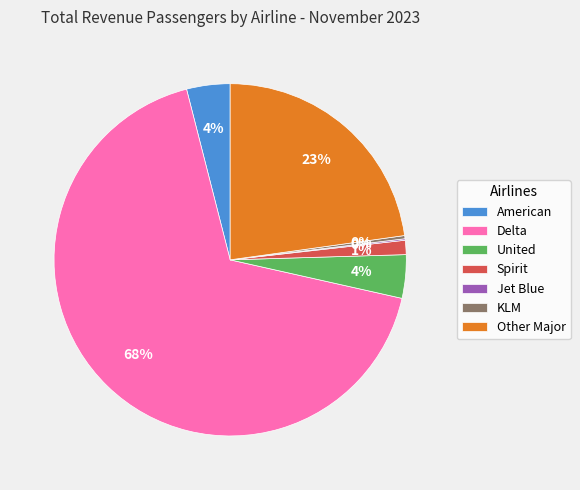

Is it true that Delta is 82% of the pie?

False